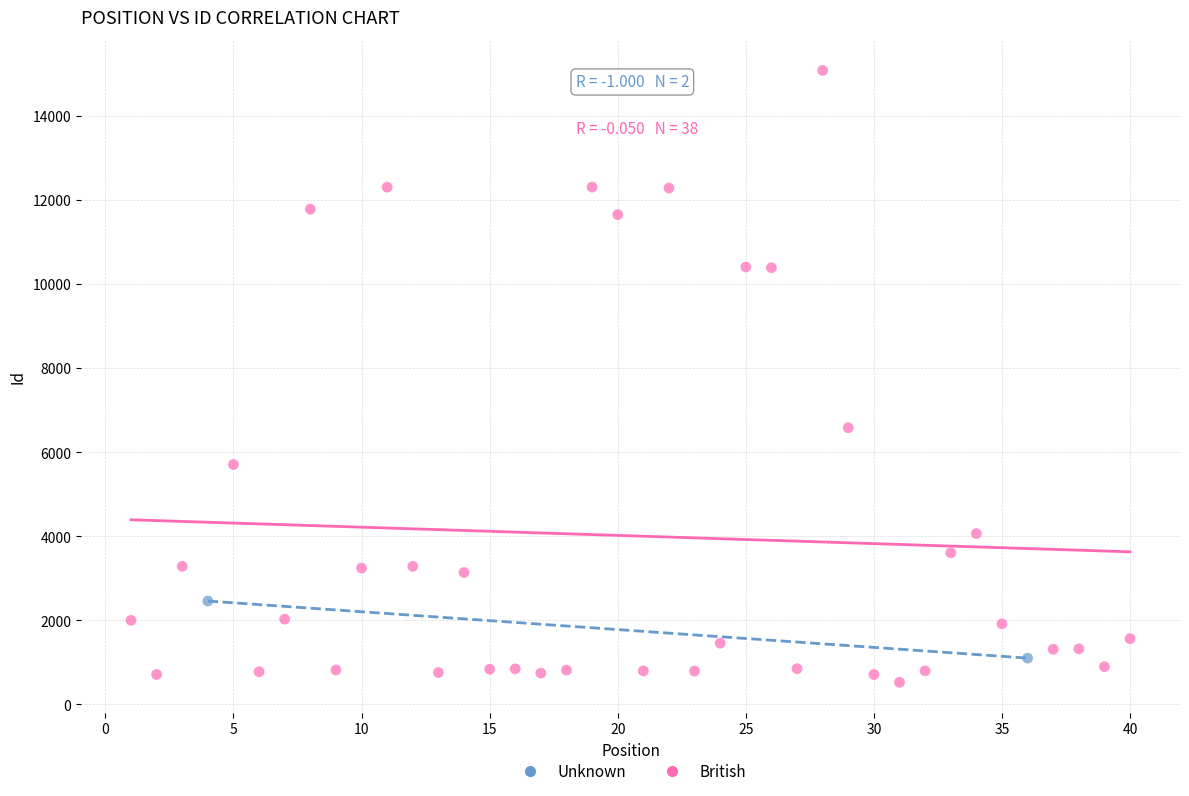

What are all the series names shown in the legend?

Unknown, British